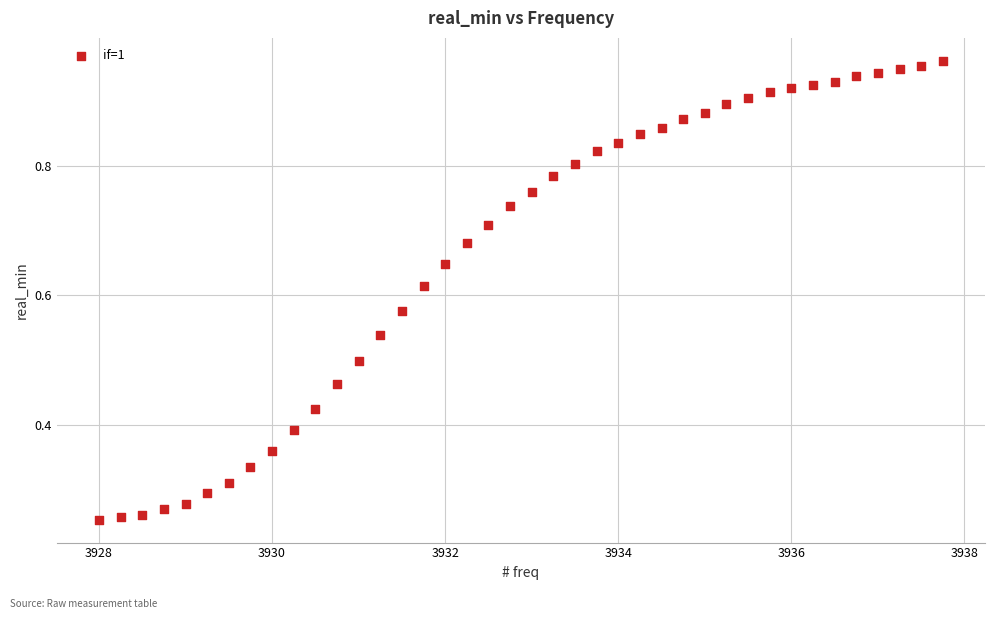

What is the range of X values (max minus min)?

9.8